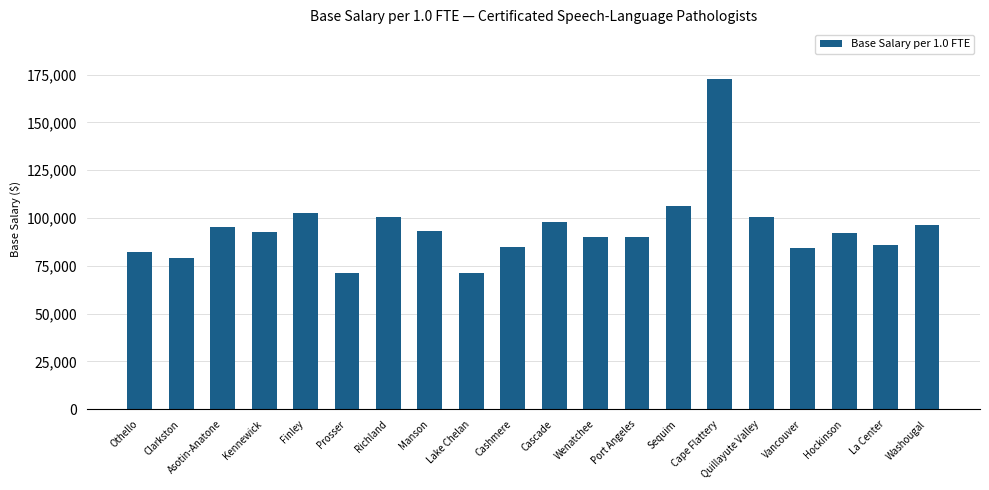

How many series are shown in this chart?

1